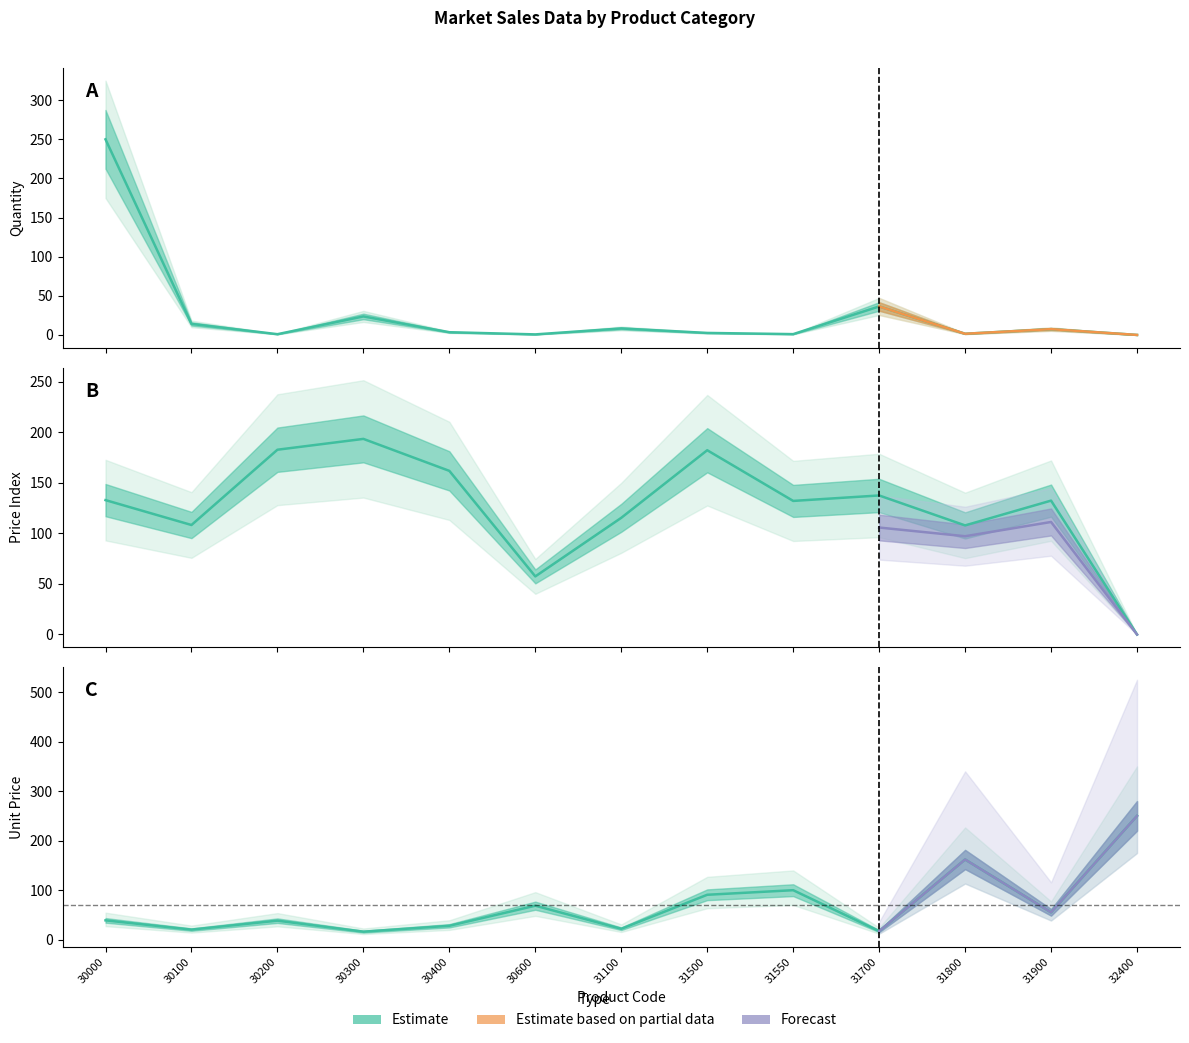

How many categories are shown in the chart?

13